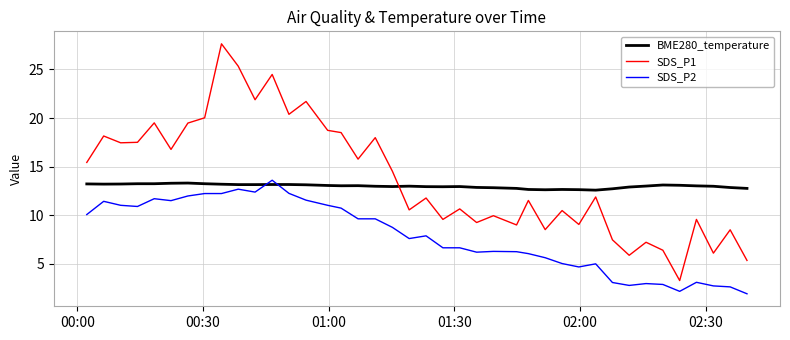

What is the difference between the maximum and minimum values in the BME280_temperature series?

0.7